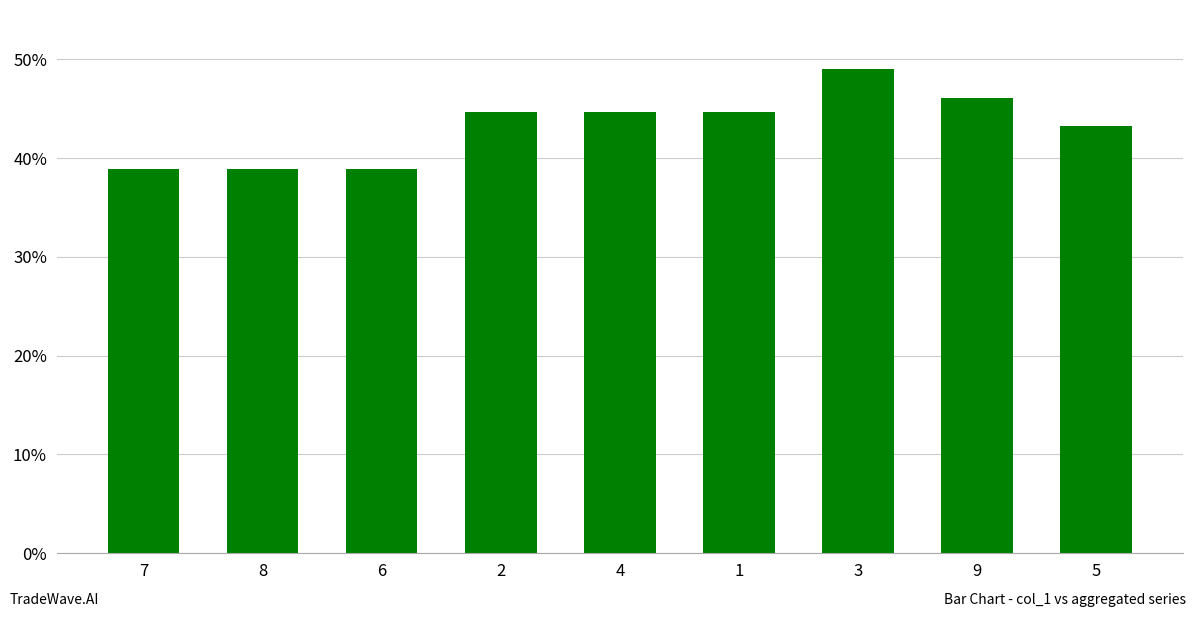

Reading left to right, list all the values displayed in this chart.

7=38.9	8=38.9	6=38.9	2=44.7	4=44.7	1=44.7	3=49.0	9=46.1	5=43.2